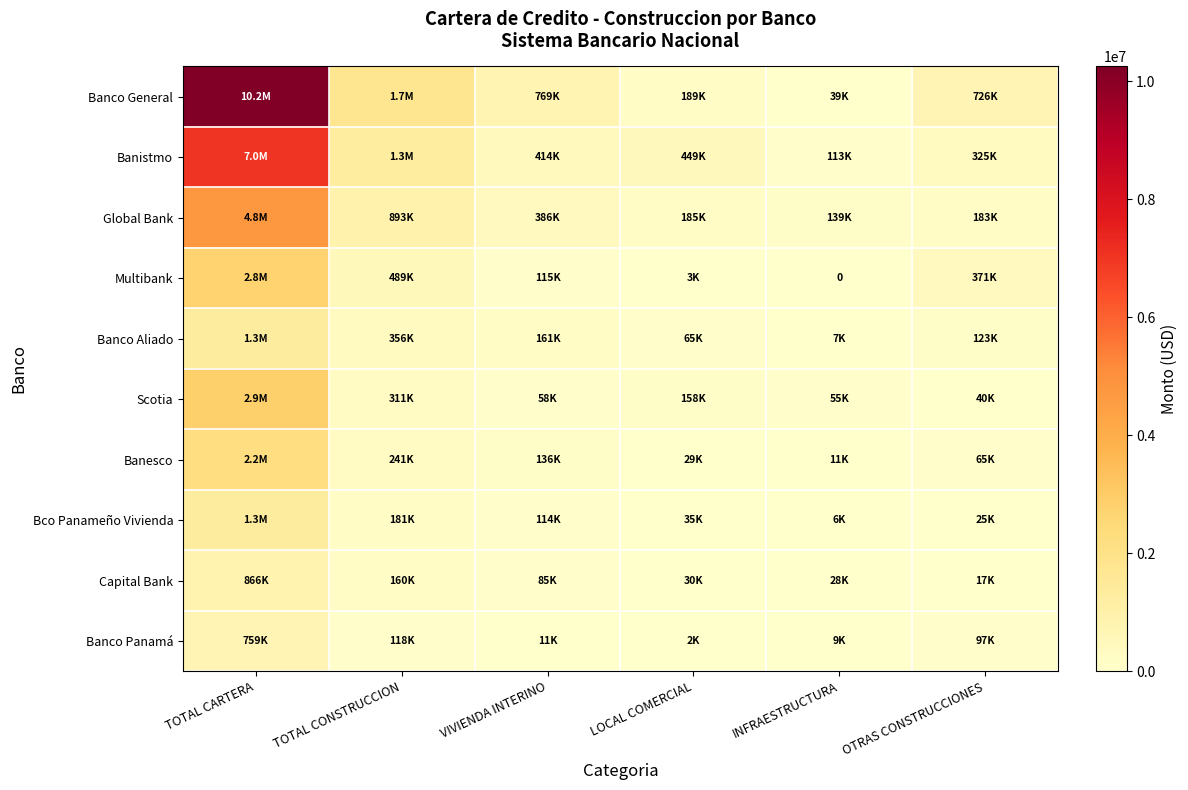

What is the minimum value for Scotia?

39570.4